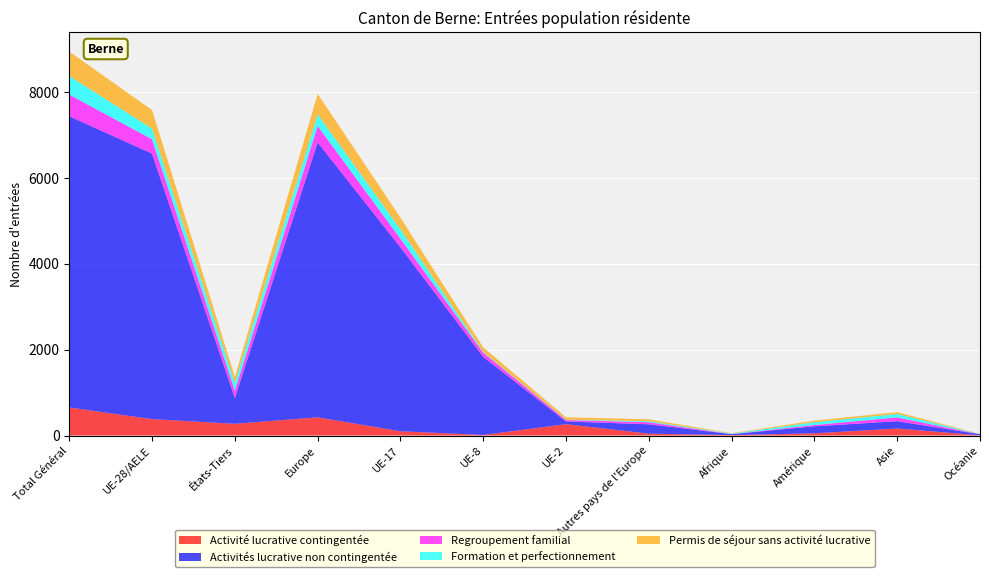

Reading left to right, transcribe all the data shown in this chart.

Activité lucrative contingentée: 654	381	273	424	99	13	264	43	10	51	163	5
Activités lucrative non contingentée: 6786	6187	599	6406	4287	1820	63	219	21	164	170	25
Regroupement familial: 505	334	171	382	199	97	34	48	3	31	89	0
Formation et perfectionnement: 432	250	182	273	223	17	8	23	11	64	80	4
Permis de séjour sans activité lucrative: 570	431	139	476	268	105	56	45	9	37	43	5